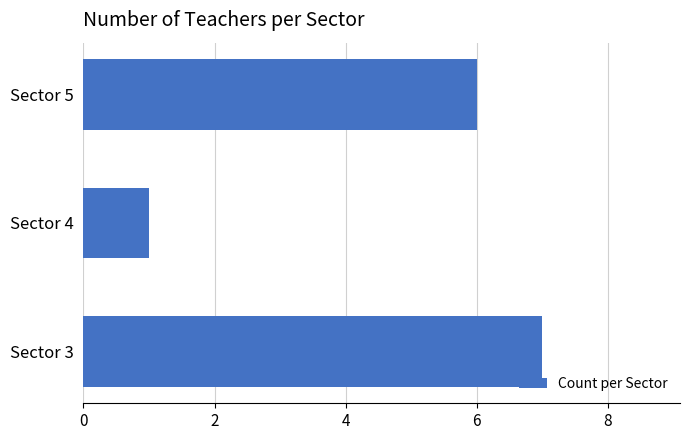

Are the bars horizontal?

Yes